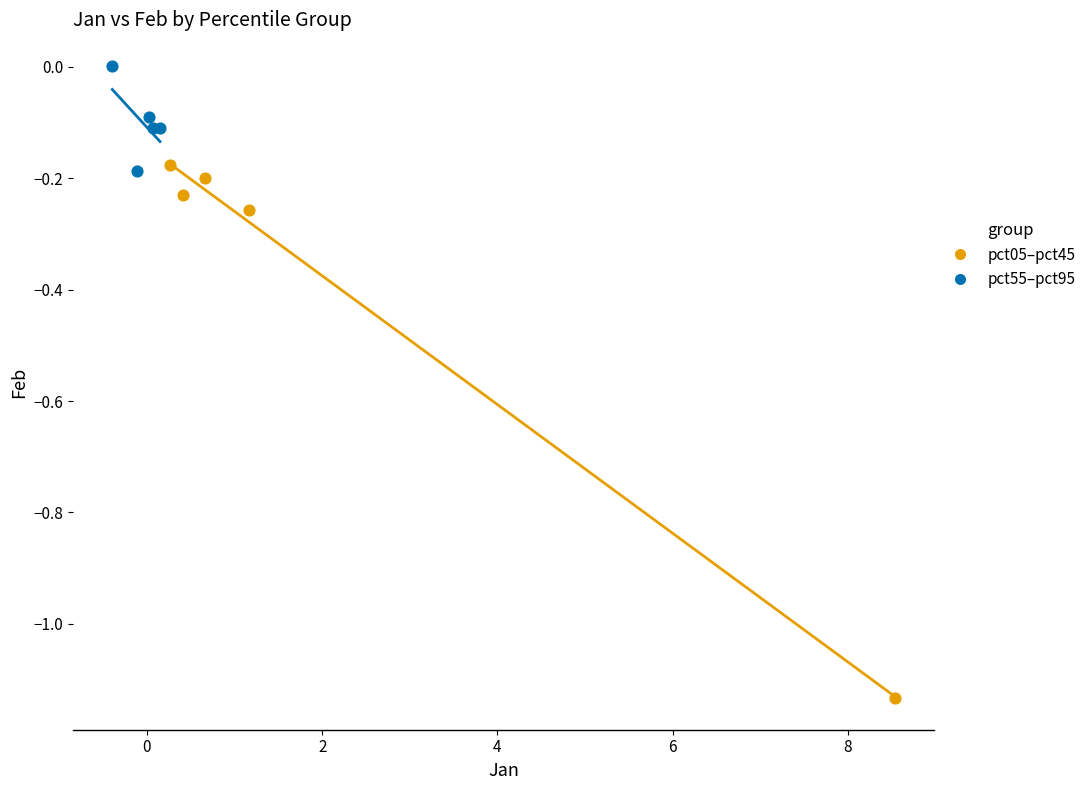

Which series reaches the maximum Y coordinate?

pct55–pct95